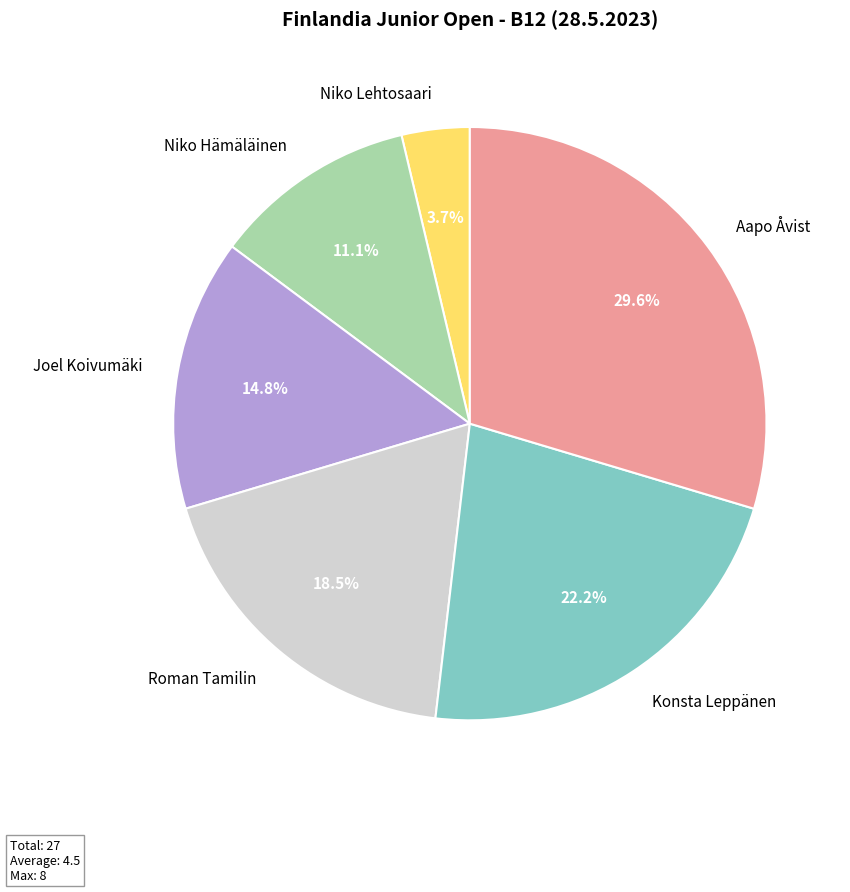

How many slices are in this pie chart?

6